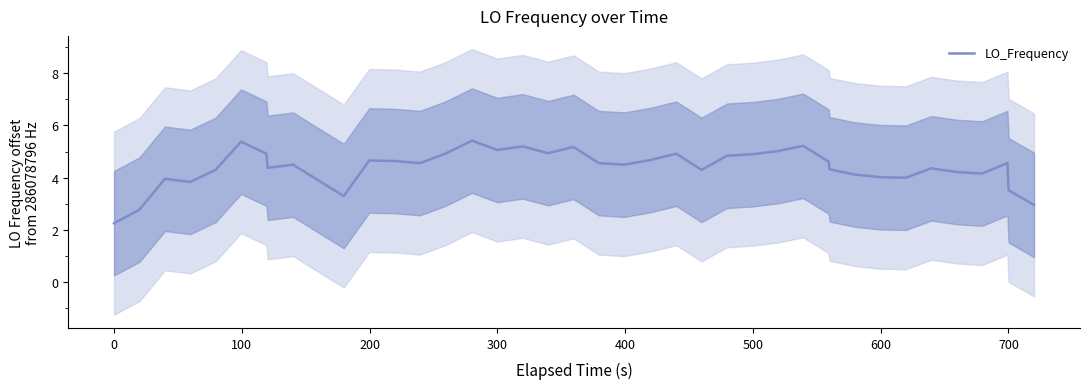

What is the difference between the maximum and minimum values?

3.2